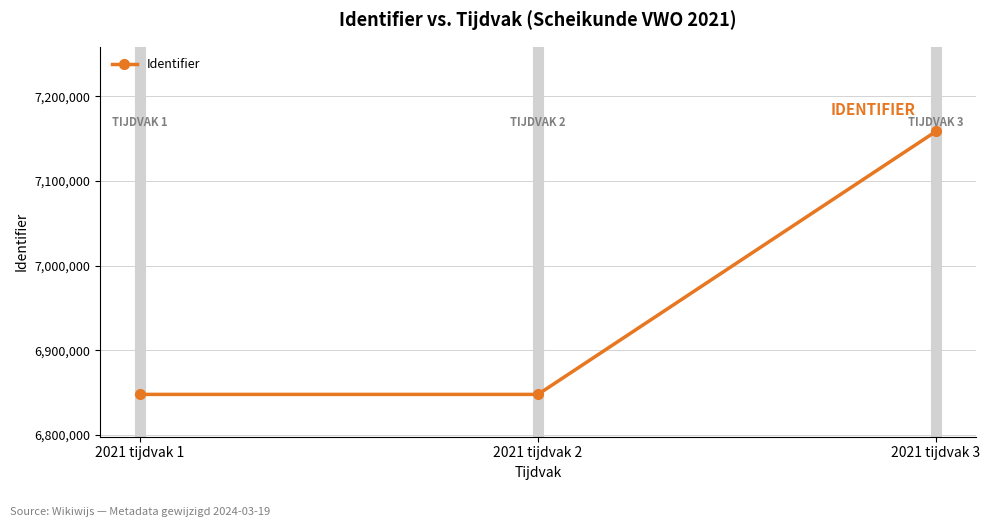

Does the chart display data point markers on the line(s)?

Yes